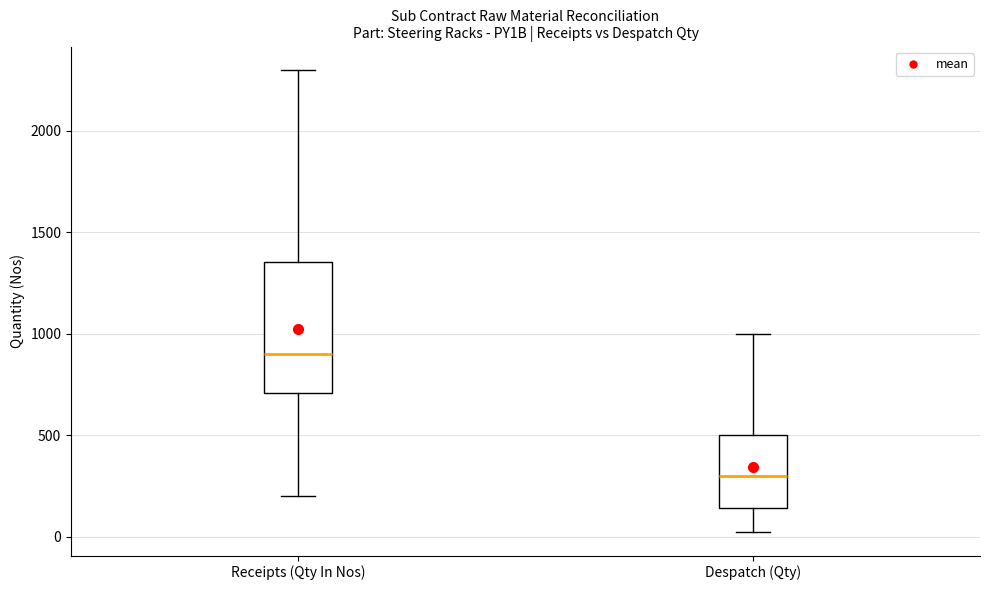

Where is the lower edge of the box for Receipts (Qty In Nos) on the y-axis? The values are not printed on the chart, so give them approximately, as read against the axis.

700